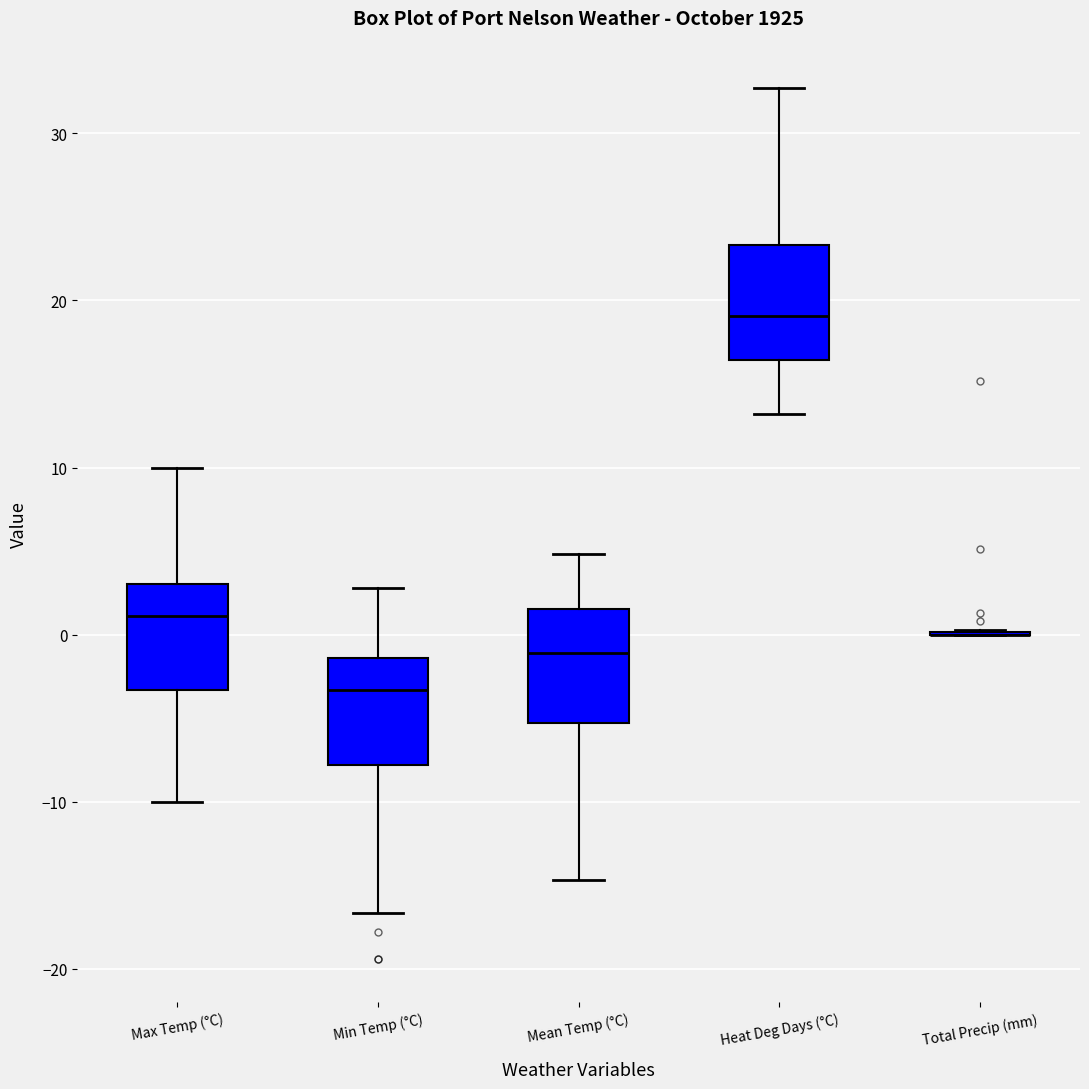

Where does the median line of the box for Heat Deg Days (°C) sit on the y-axis? The values are not printed on the chart, so give them approximately, as read against the axis.

19